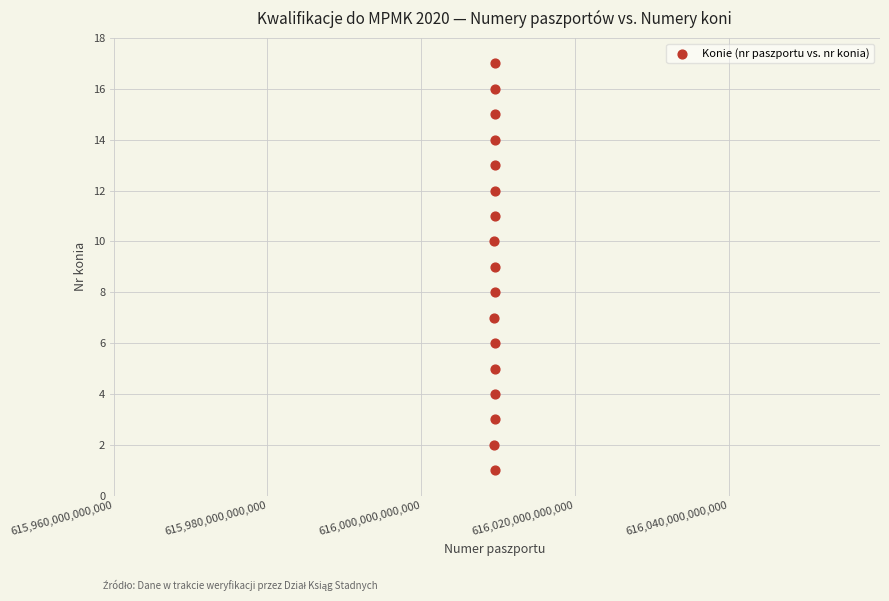

What is the range of X values (max minus min)?

159975700